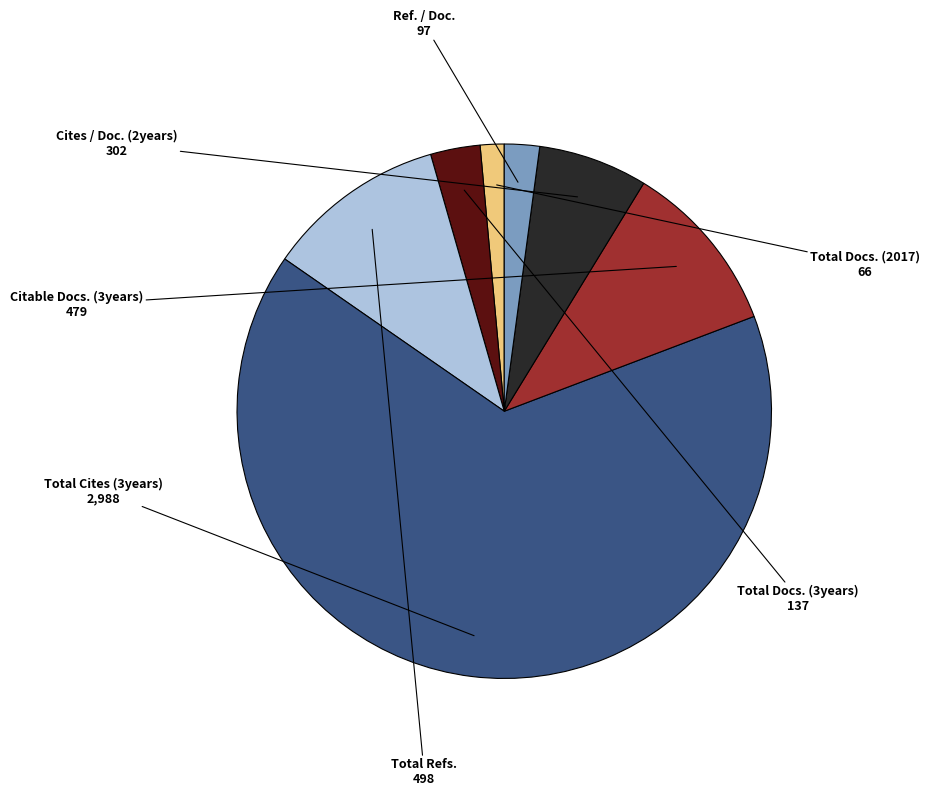

Count the number of slices in the pie.

7